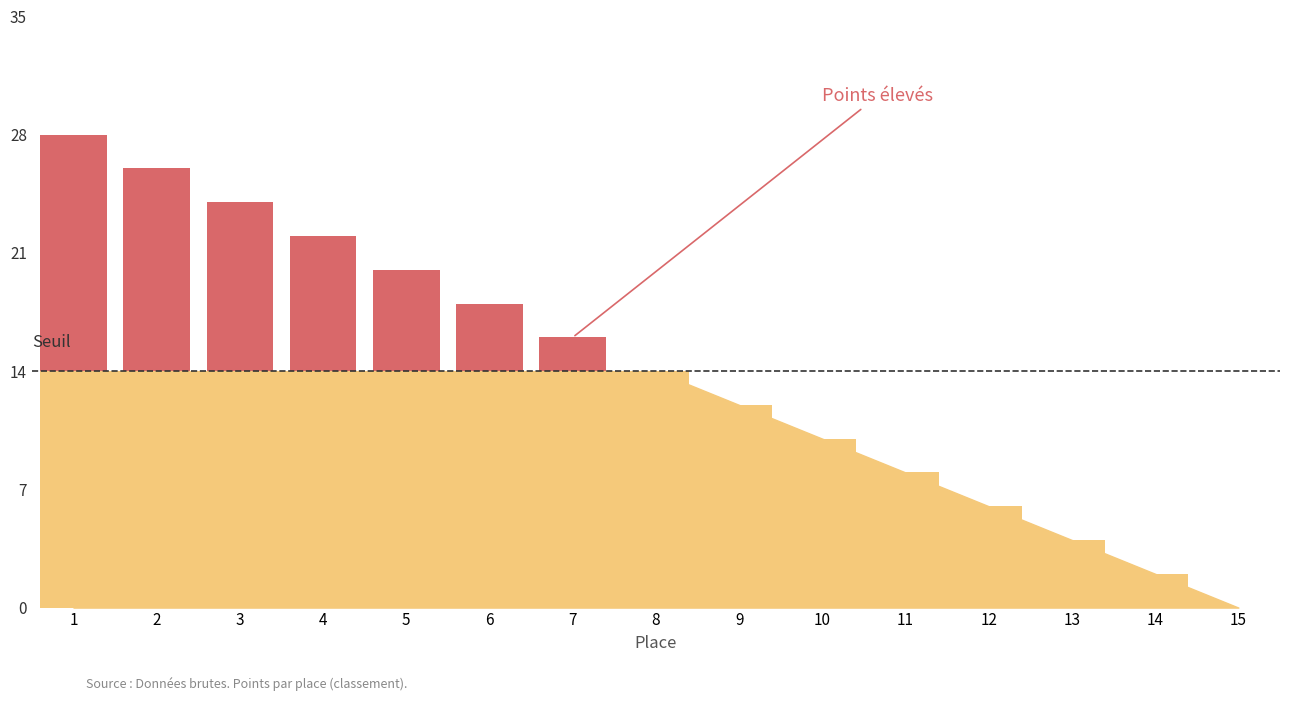

What is the sum of the values at 15 and 1?

14